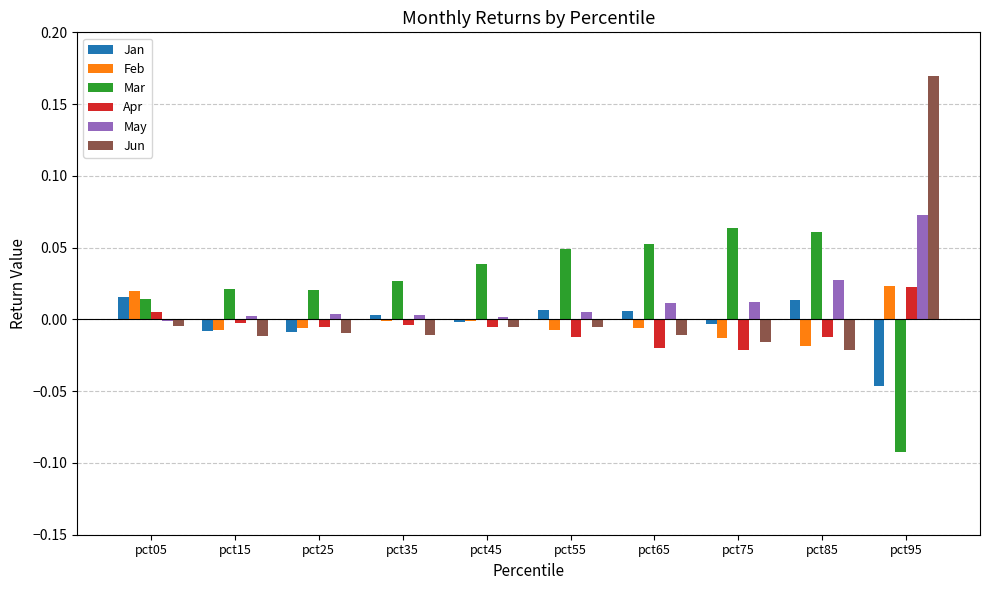

How many bars are there in total?

60